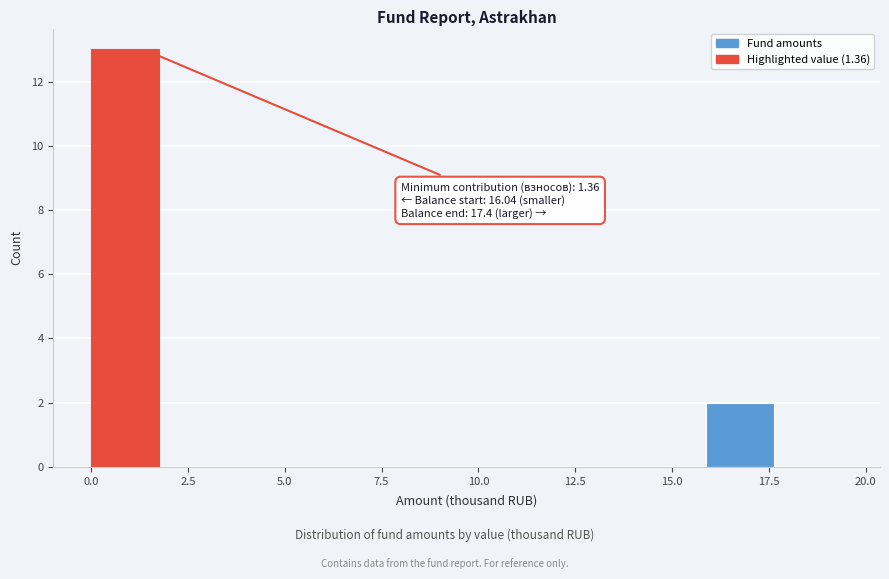

Around what value on the x-axis is the tallest bar? Give the approximate position of its centre, as read against the axis.

1.0